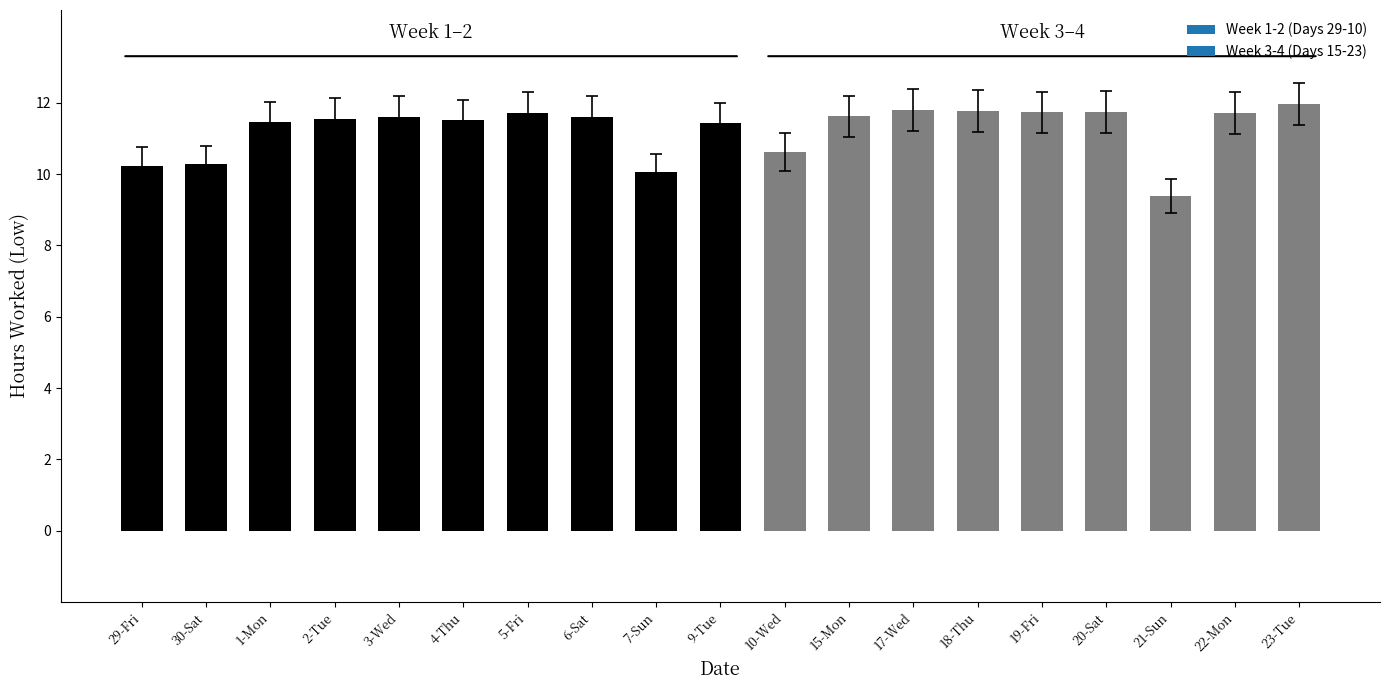

Count the number of values greater than 11.

14